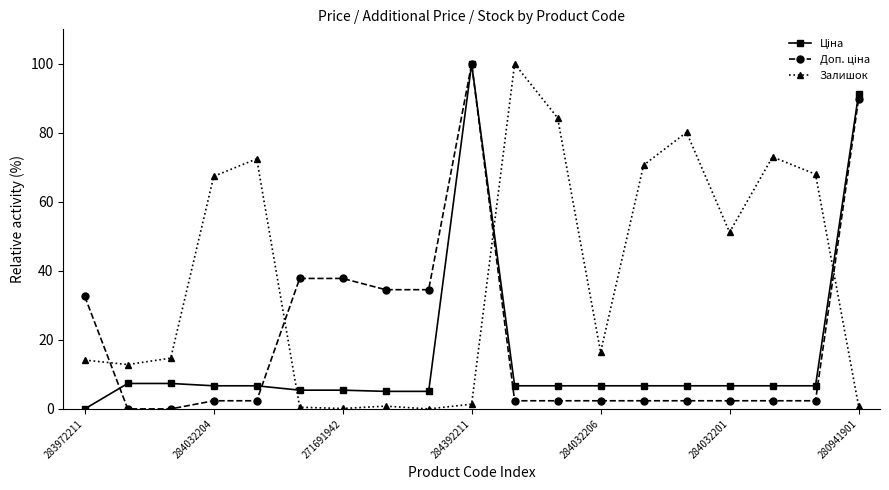

What is the greatest value displayed?

100.0